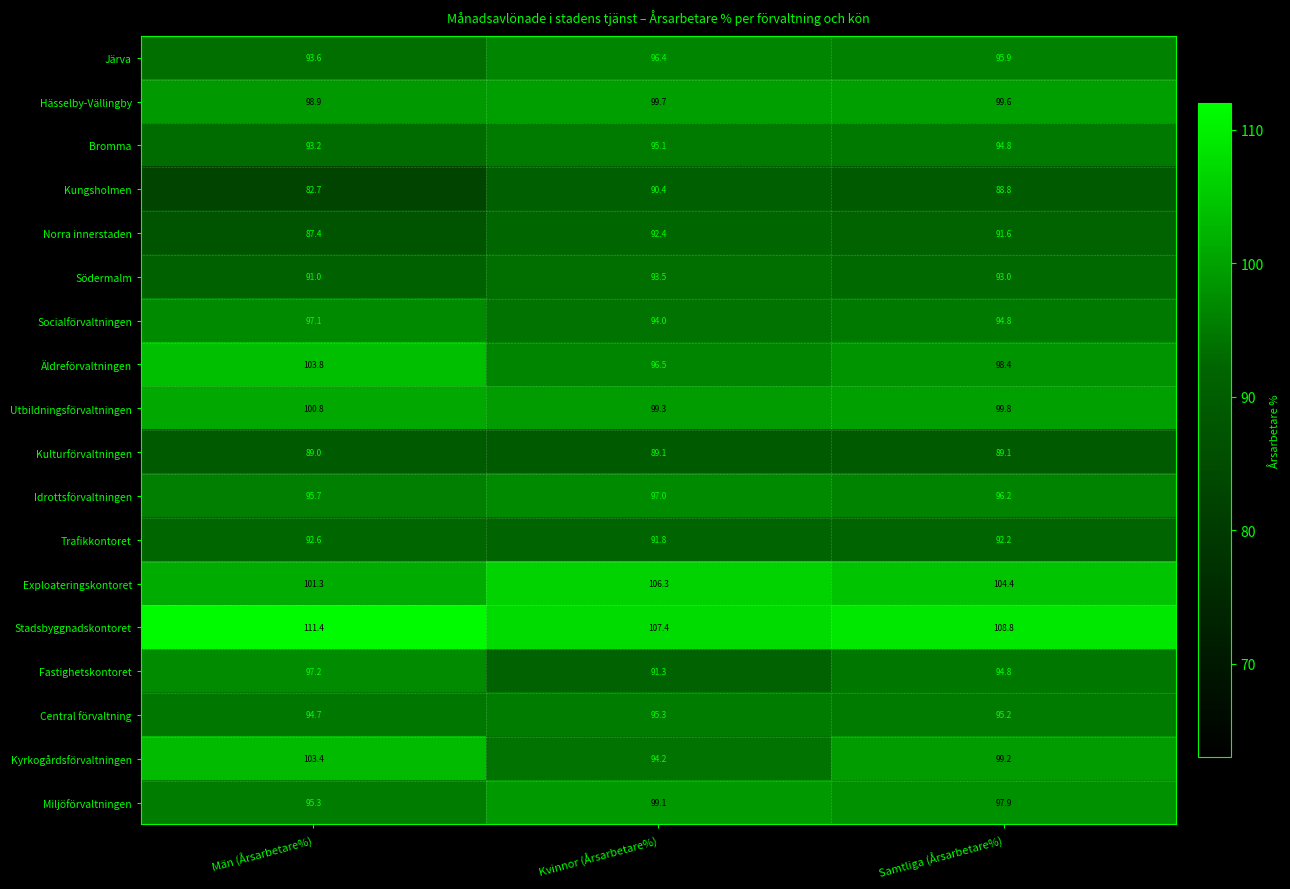

What is the lowest value of the Exploateringskontoret series?

101.3